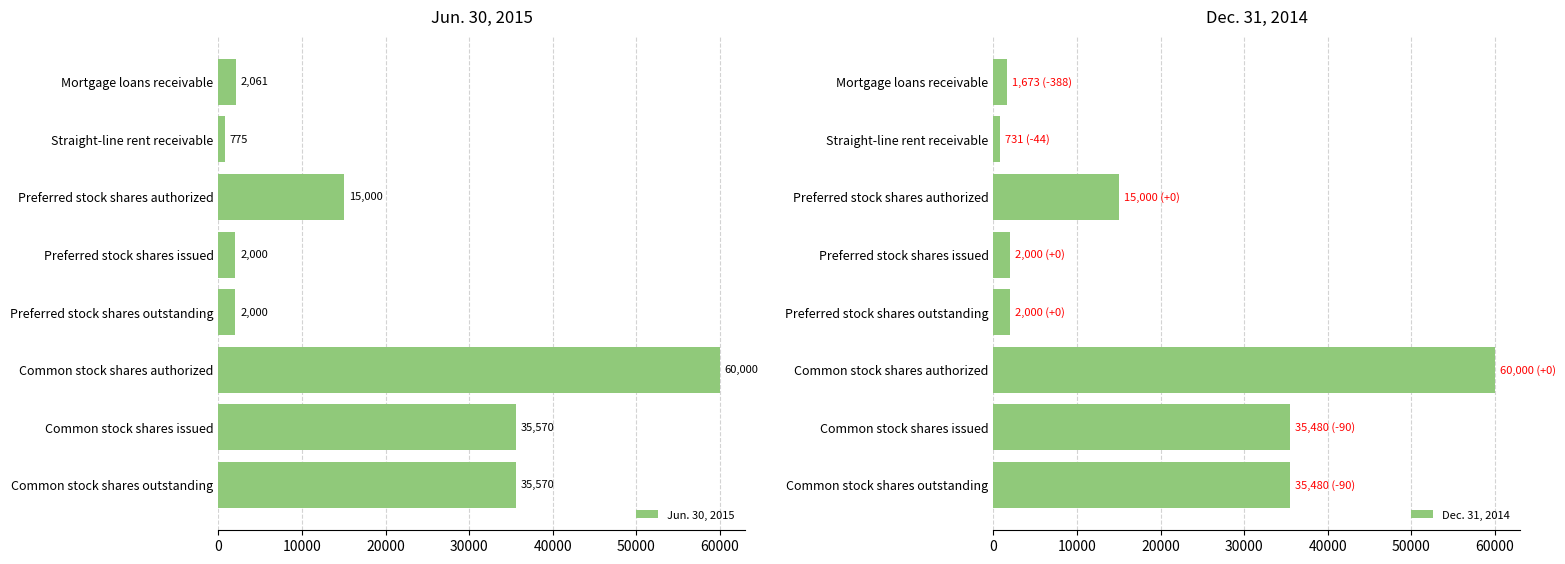

What value does the Jun. 30, 2015 series have at Common stock shares outstanding, to the nearest 50?

35550